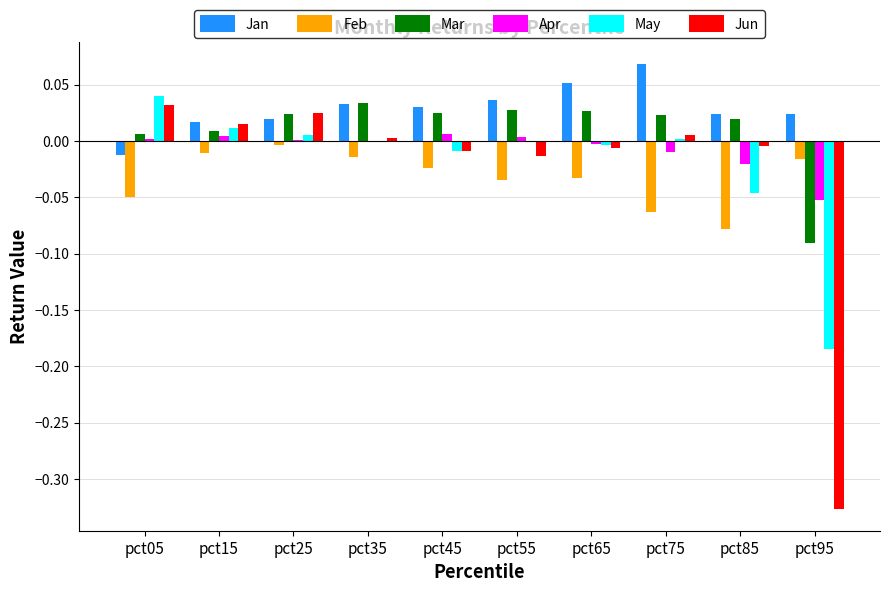

Are the bars grouped side by side (vs. stacked)?

Yes